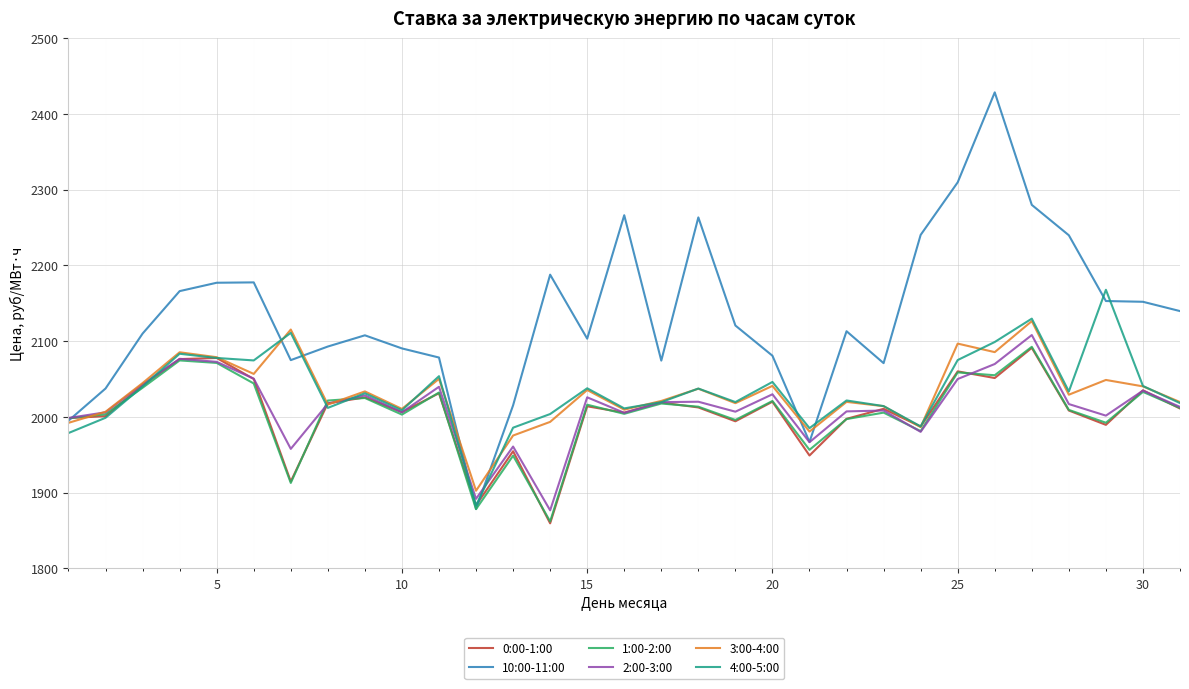

What is the average value of the 2:00-3:00 series?

2012.5